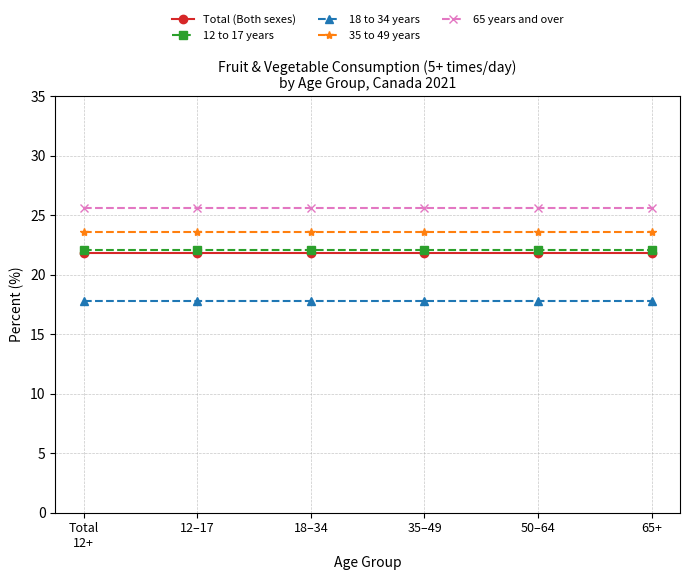

What is the sum of all 18 to 34 years values?

106.8